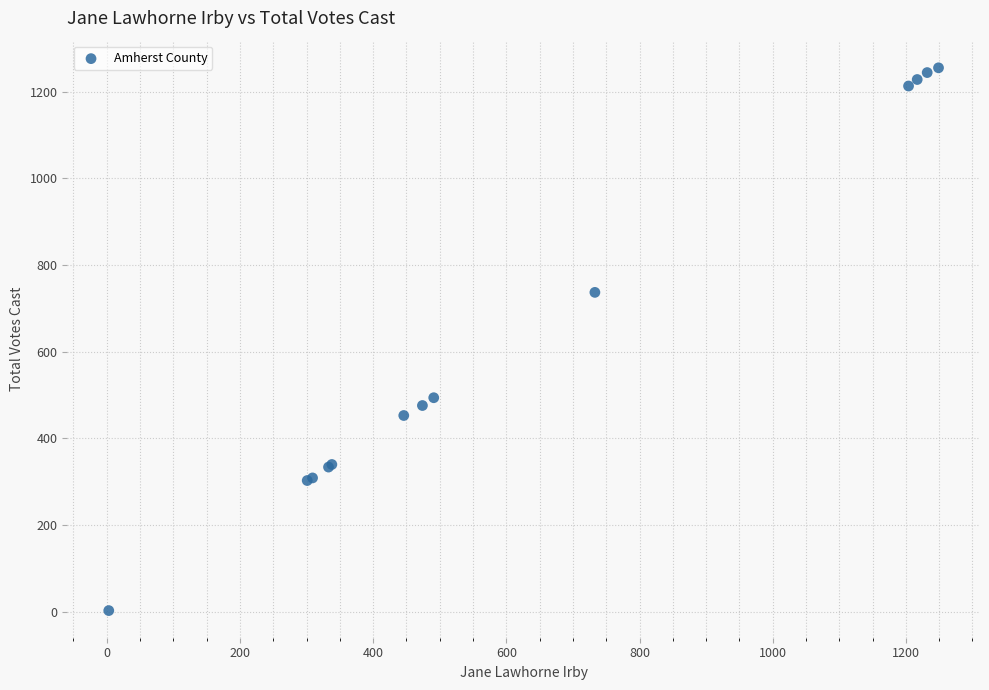

What Y value in the scatter plot is closest to 629?

737